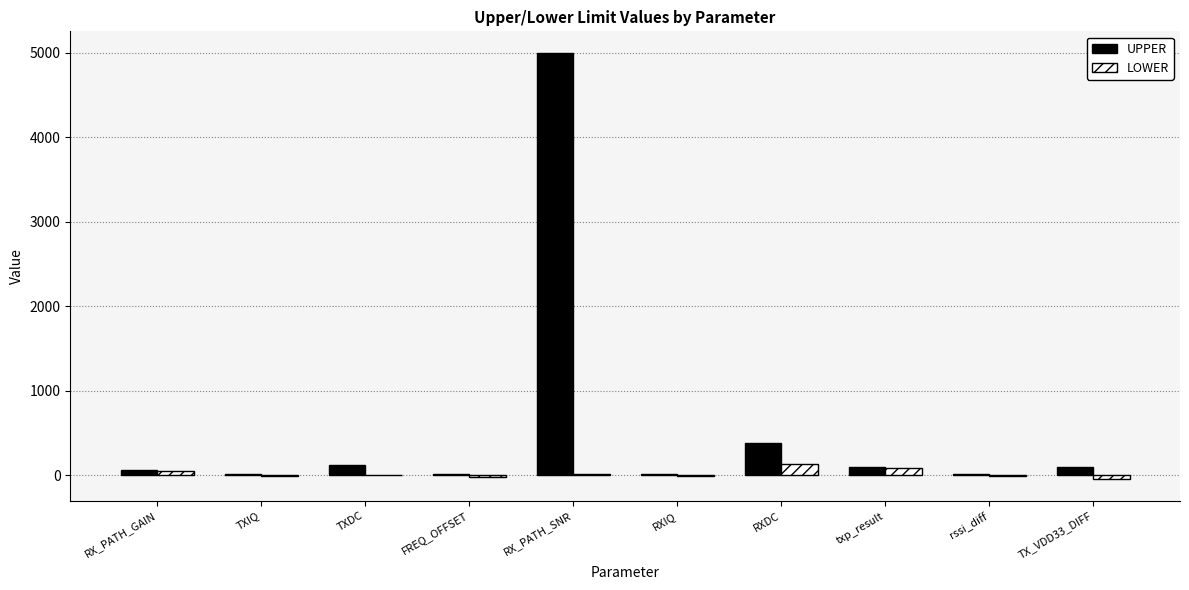

Which series has the largest total across all categories?

UPPER